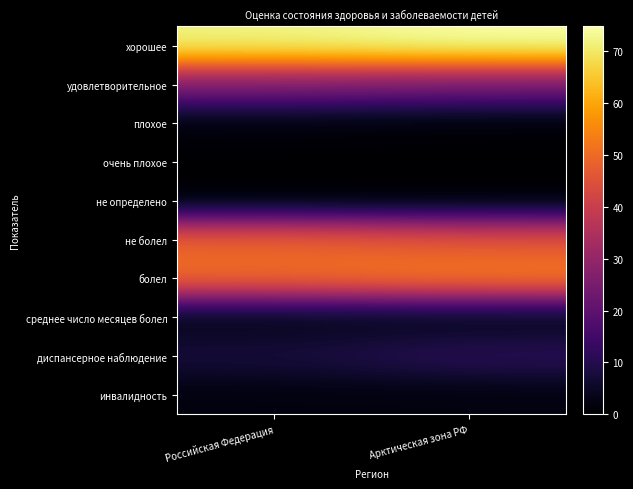

At which category is the sum across all series the highest?

Арктическая зона РФ